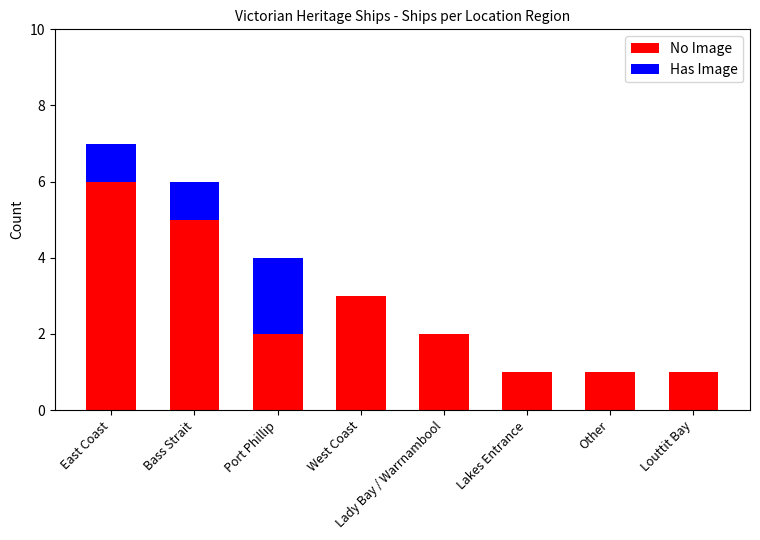

What are all the series names shown in the legend?

No Image, Has Image